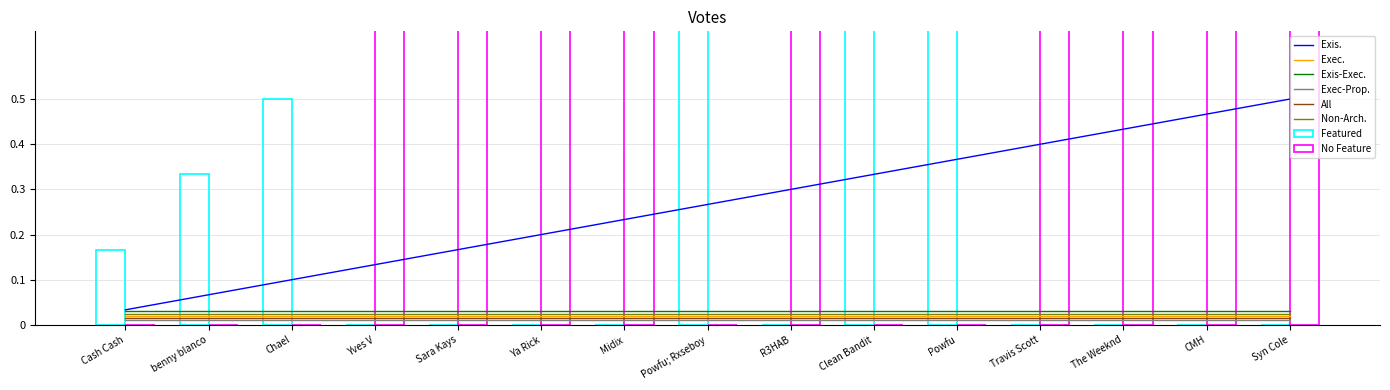

What position from the left is Midix?

7